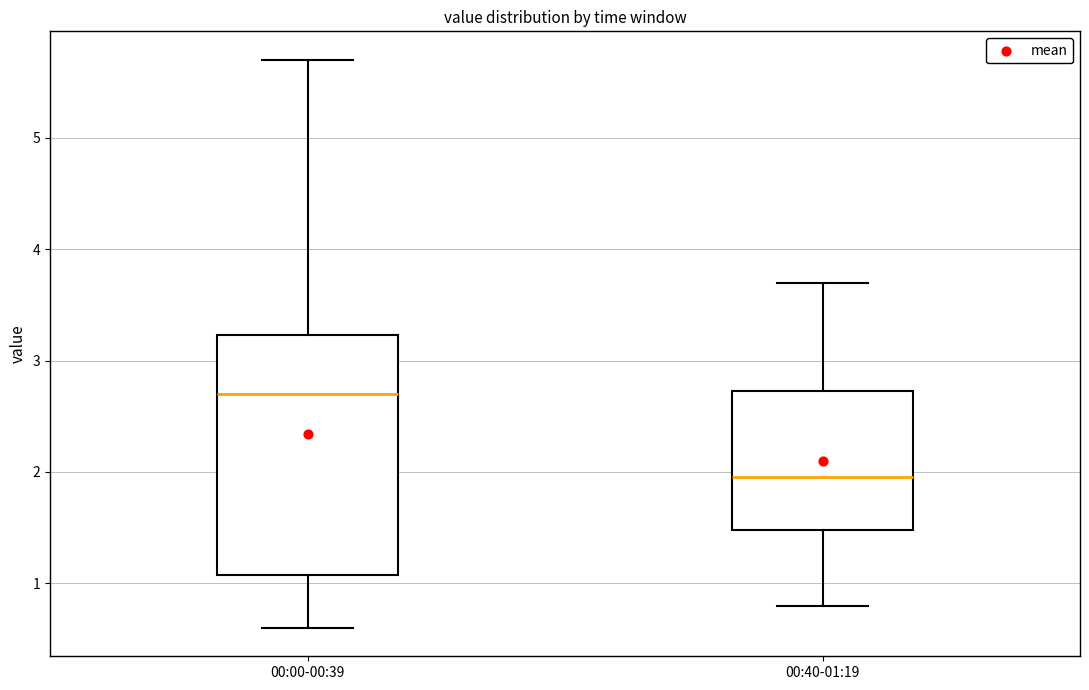

Which box's median line is the lowest?

00:40-01:19